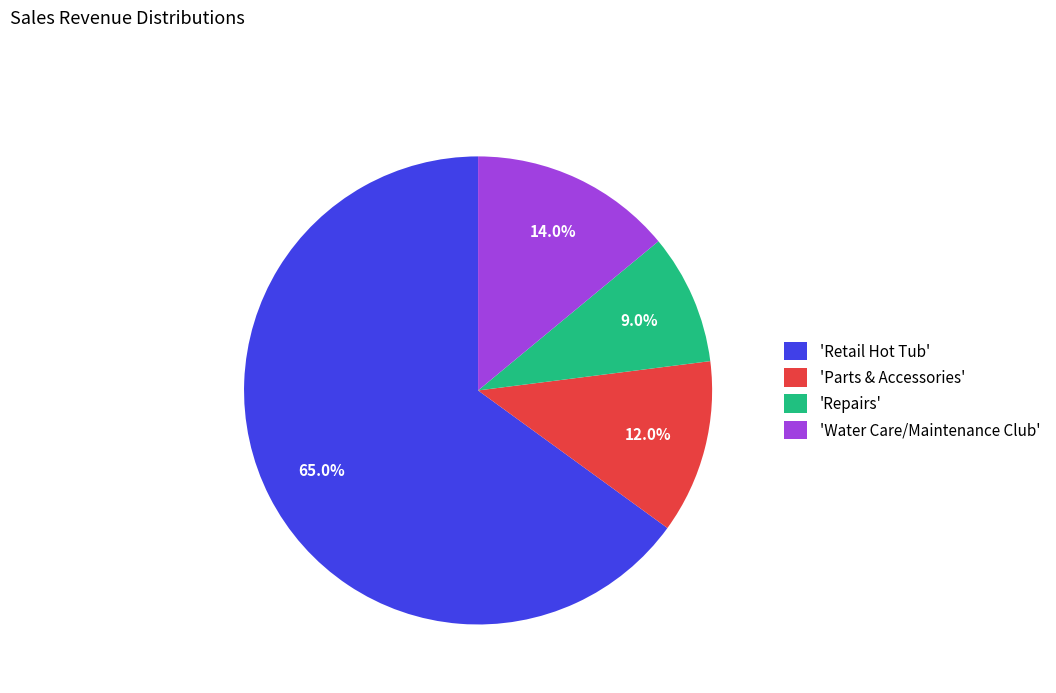

What is the smallest slice in the pie chart?

'Repairs'